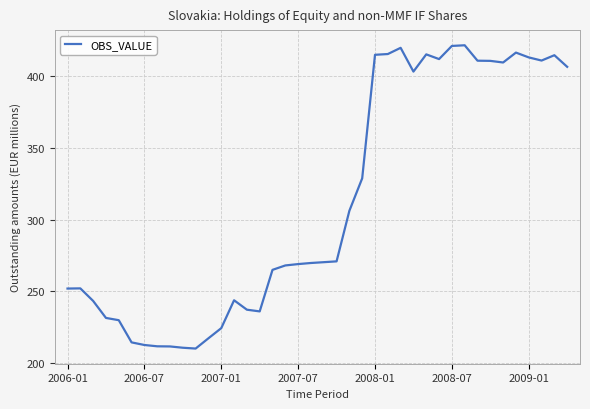

What is the greatest value displayed?

421.5